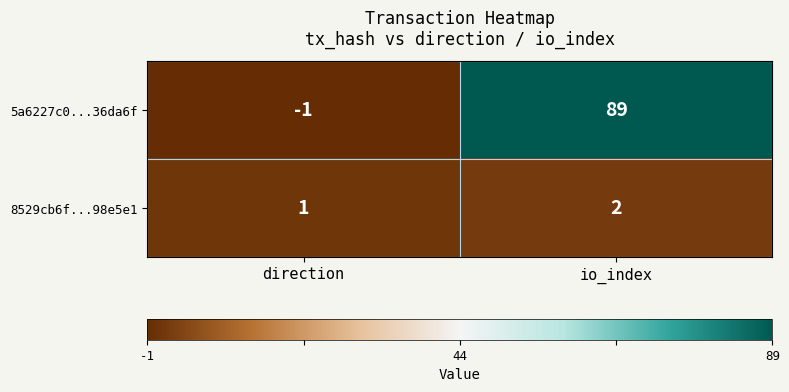

What is the average value of the 5a6227c0...36da6f series?

44